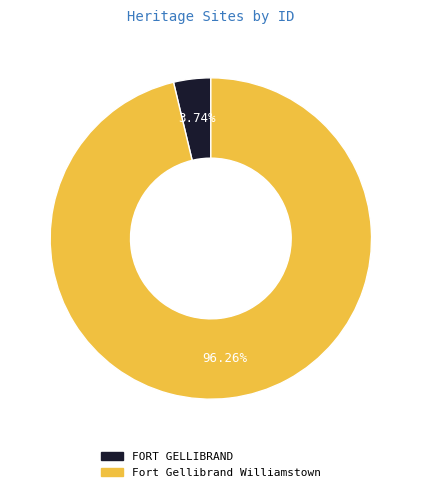

How many segments does this pie chart have?

2